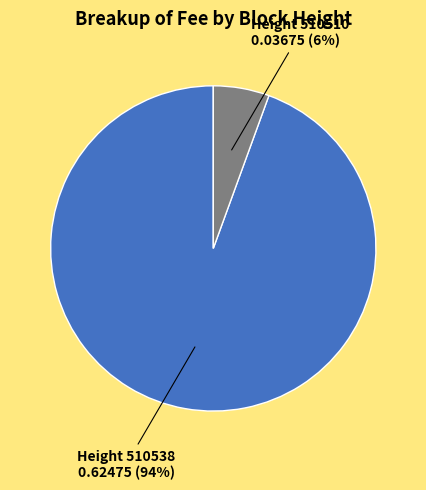

Is there any slice that represents more than half of the pie?

Yes